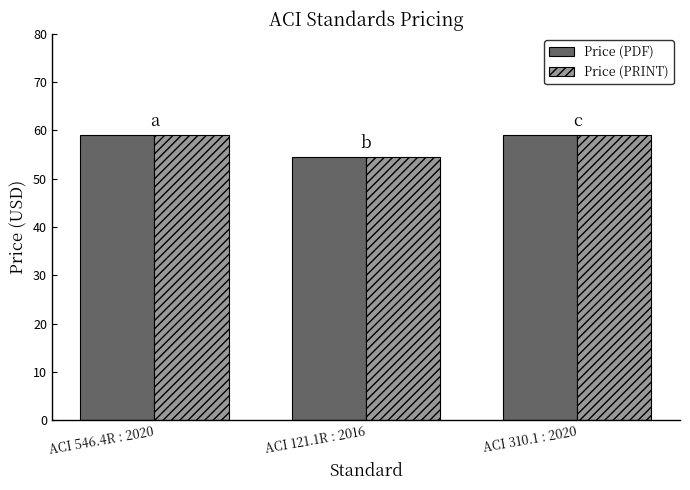

What is the sum of the Price (PDF) values at ACI 121.1R : 2016 and ACI 546.4R : 2020?

113.5